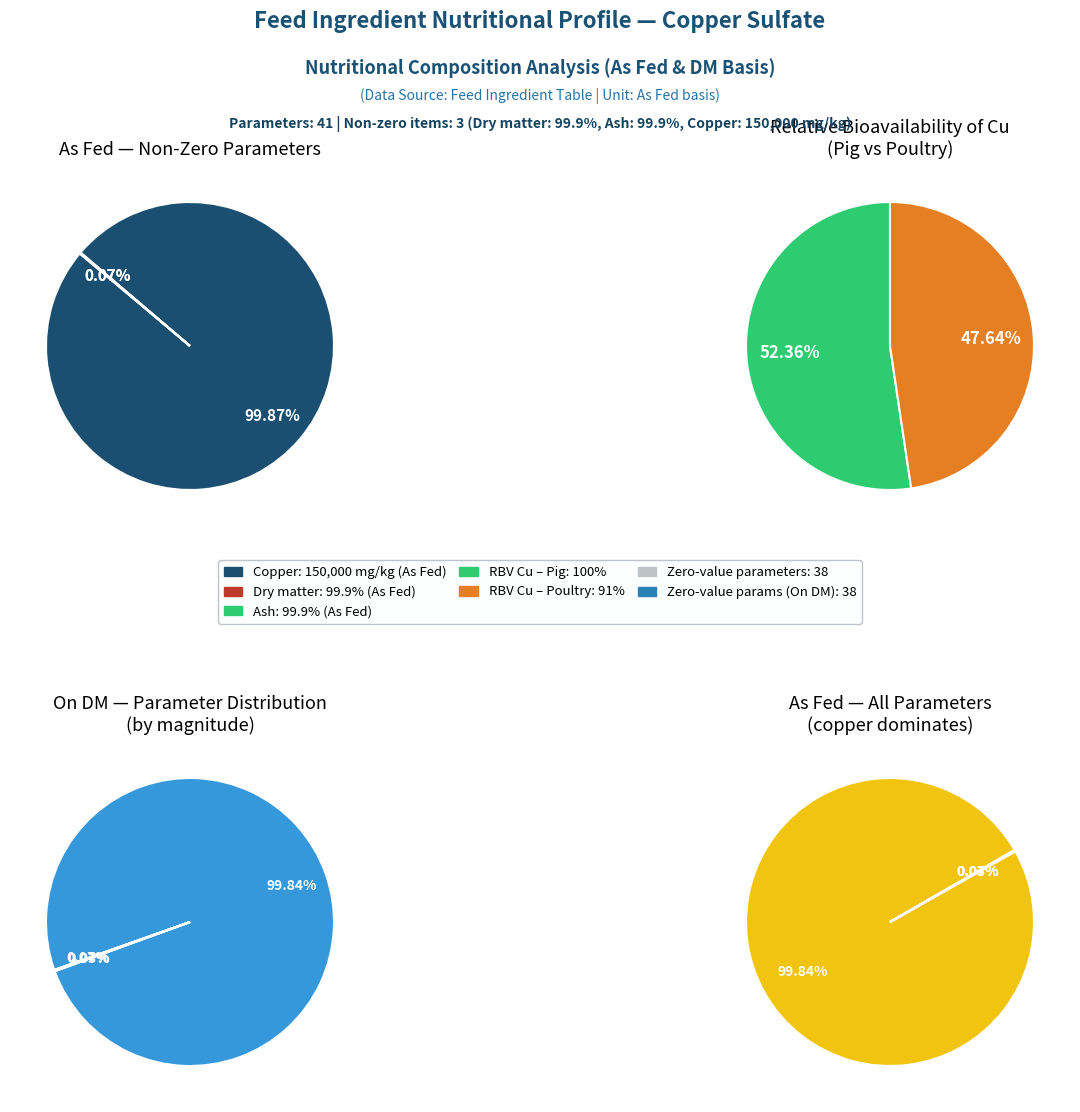

Is Copper the majority of the pie?

Yes